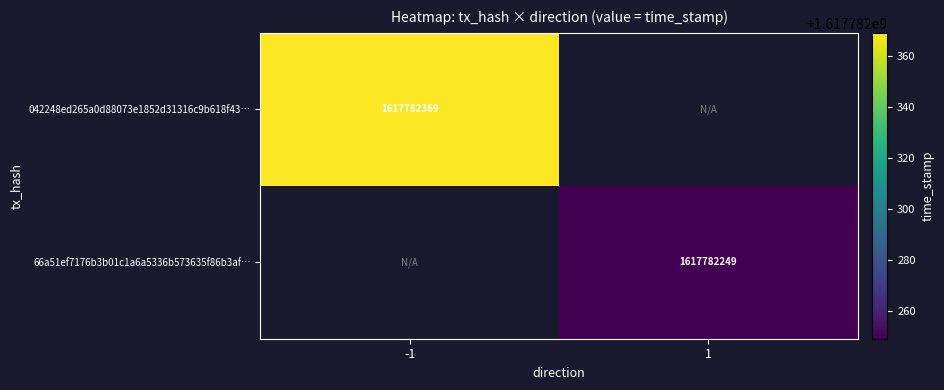

The 66a51ef7176b3b01c1a6a5336b573635f86b3af series shows 0 at -1. True or false?

True